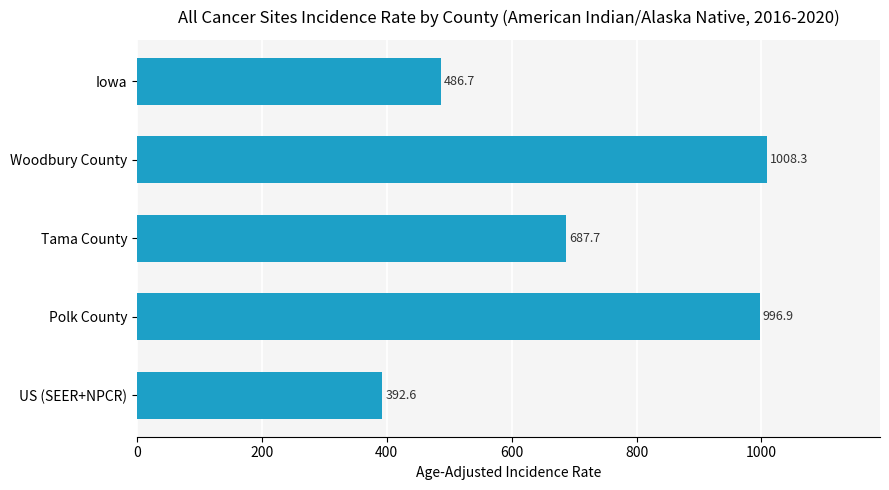

Reading top to bottom, extract all data points from this chart.

Iowa=486.7	Woodbury County=1008.3	Tama County=687.7	Polk County=996.9	US (SEER+NPCR)=392.6